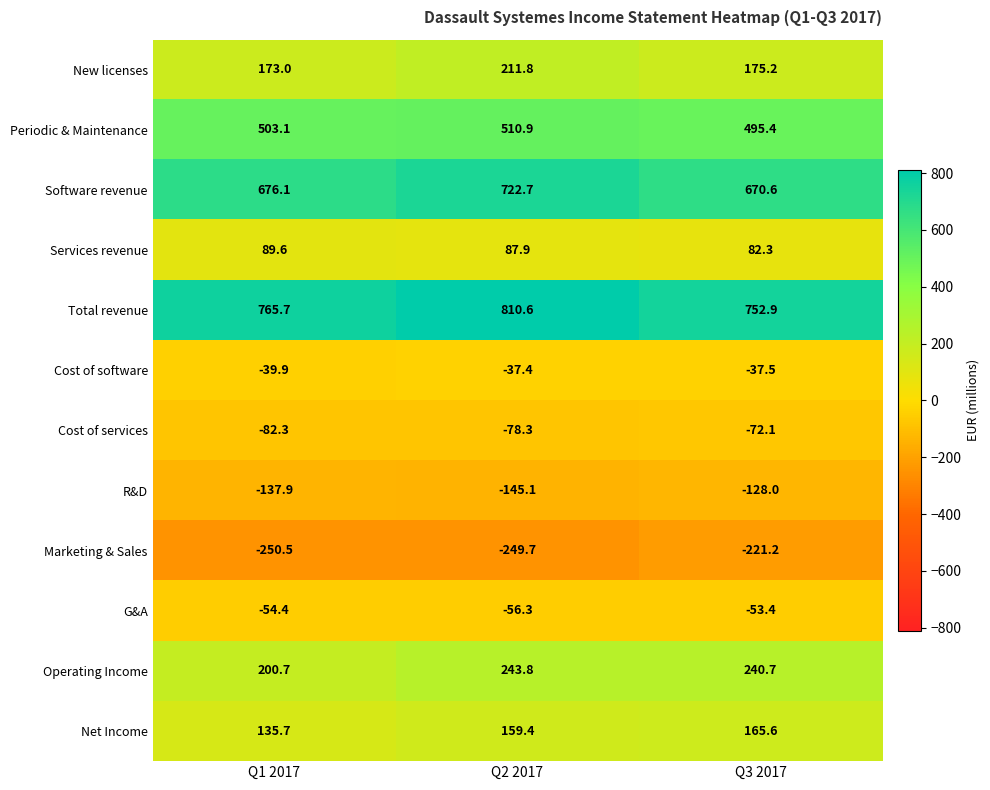

What is the sum of the Total revenue values at Q2 2017 and Q3 2017?

1563.5